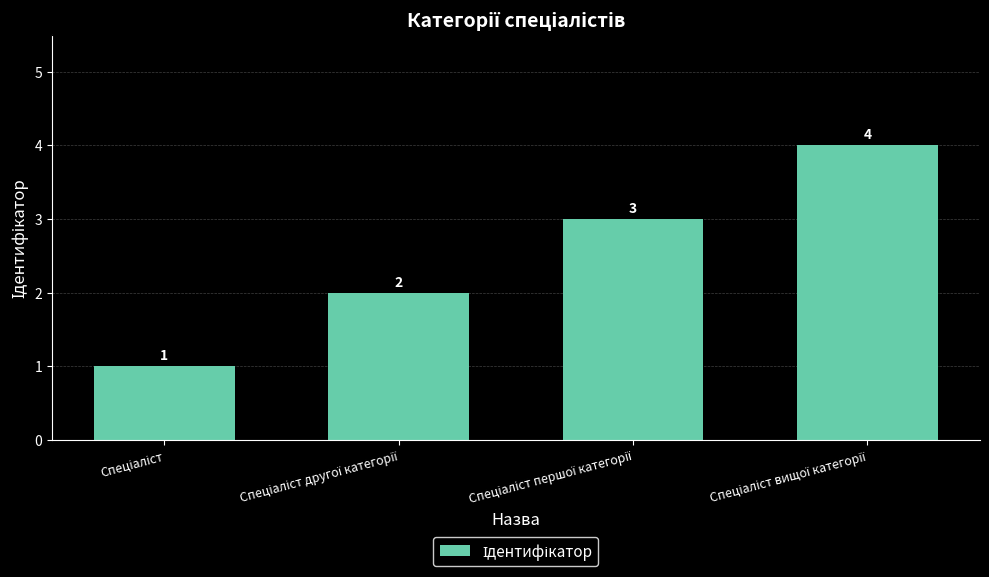

Count the values in the range 2 to 4.

3